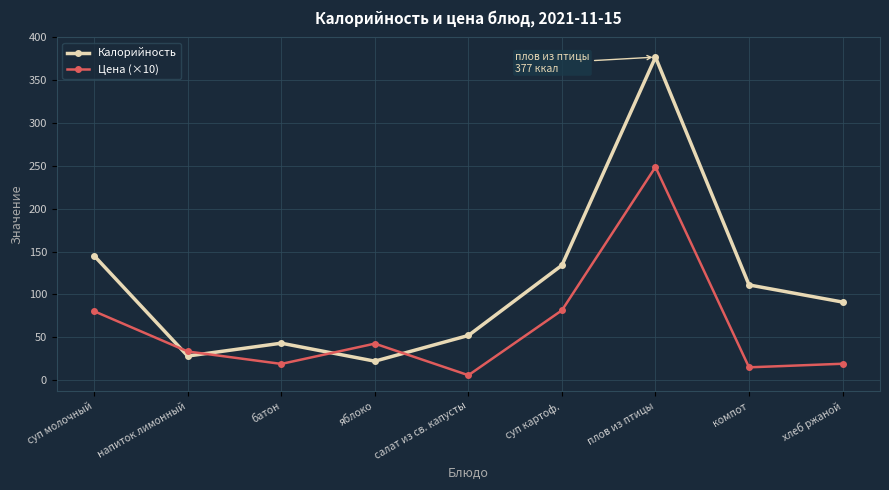

Which series has the largest total across all categories?

Калорийность